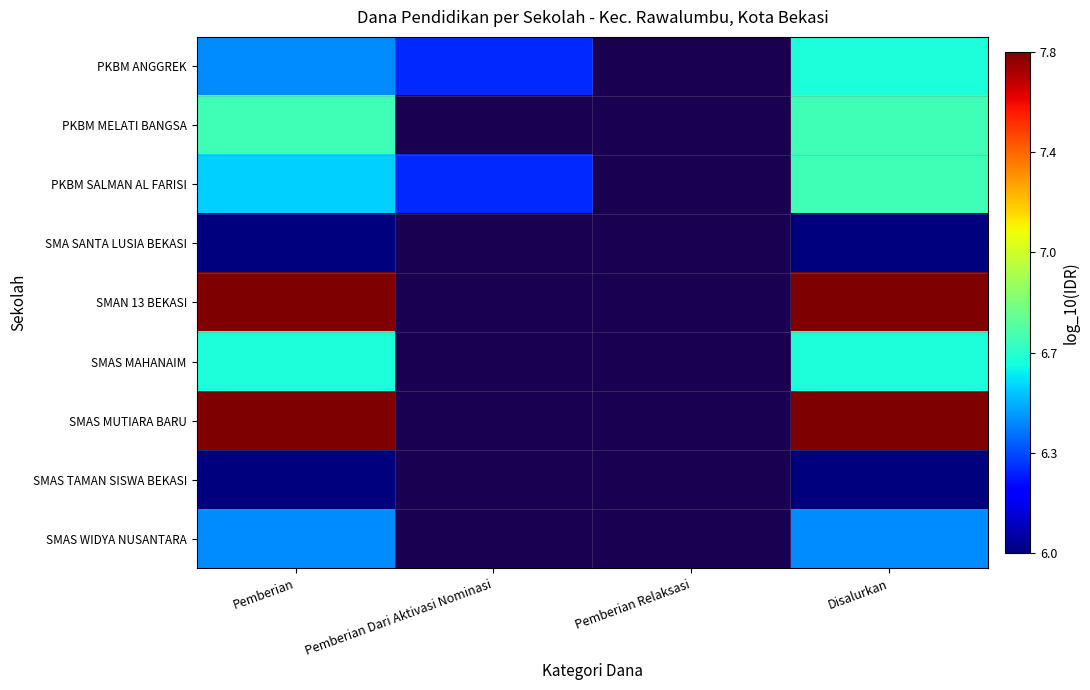

Count the number of categories in the chart.

4